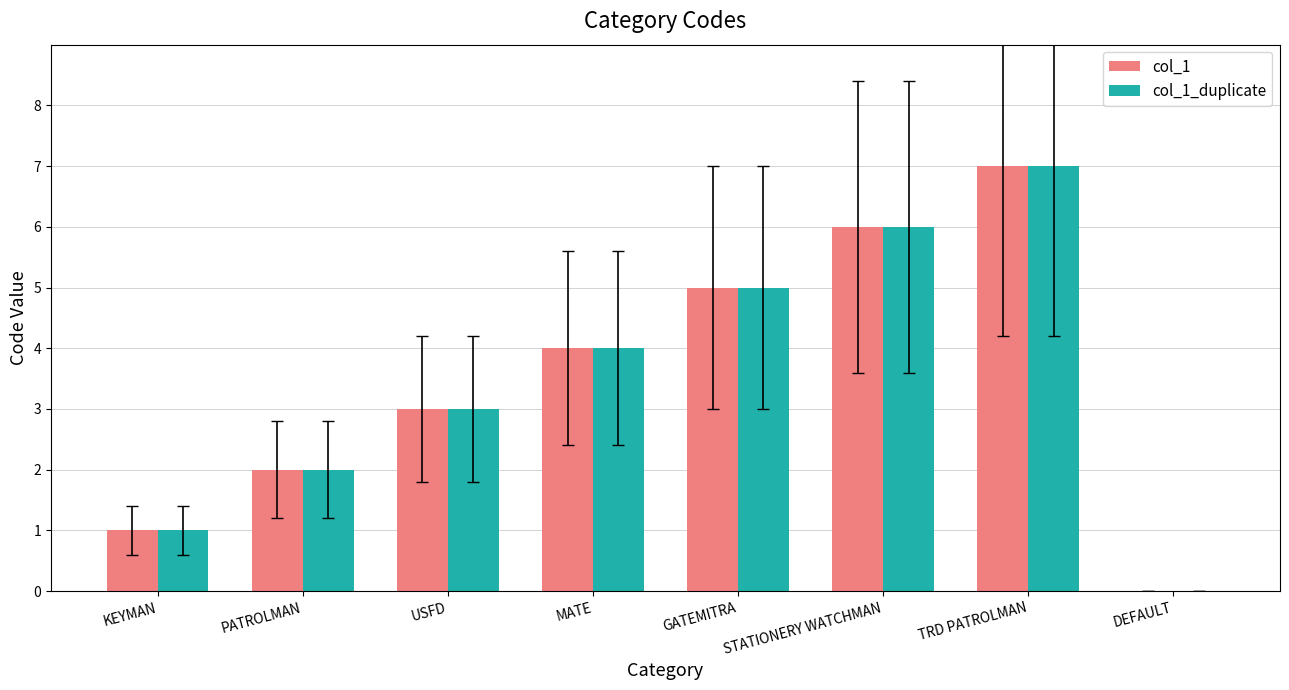

The value of col_1 at TRD PATROLMAN is 4. True or false?

False